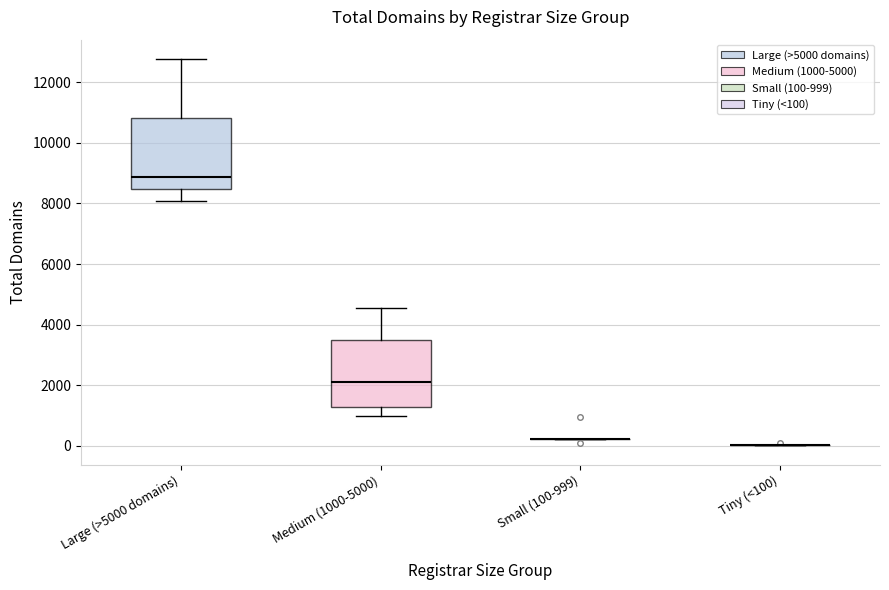

Reading left to right, read every box against the y-axis: the position of its median line, the range the box covers, and the ends of its whiskers. The values are not printed on the chart, so give them approximately, as read against the axis.

Large (>5000 domains): median 8800, box 8400 to 10800, whiskers 8000 to 12800
Medium (1000-5000): median 2200, box 1200 to 3600, whiskers 1000 to 4600
Small (100-999): box collapsed to a line at 200, whiskers 200 to 200
Tiny (<100): box collapsed to a line at 0, whiskers 0 to 0